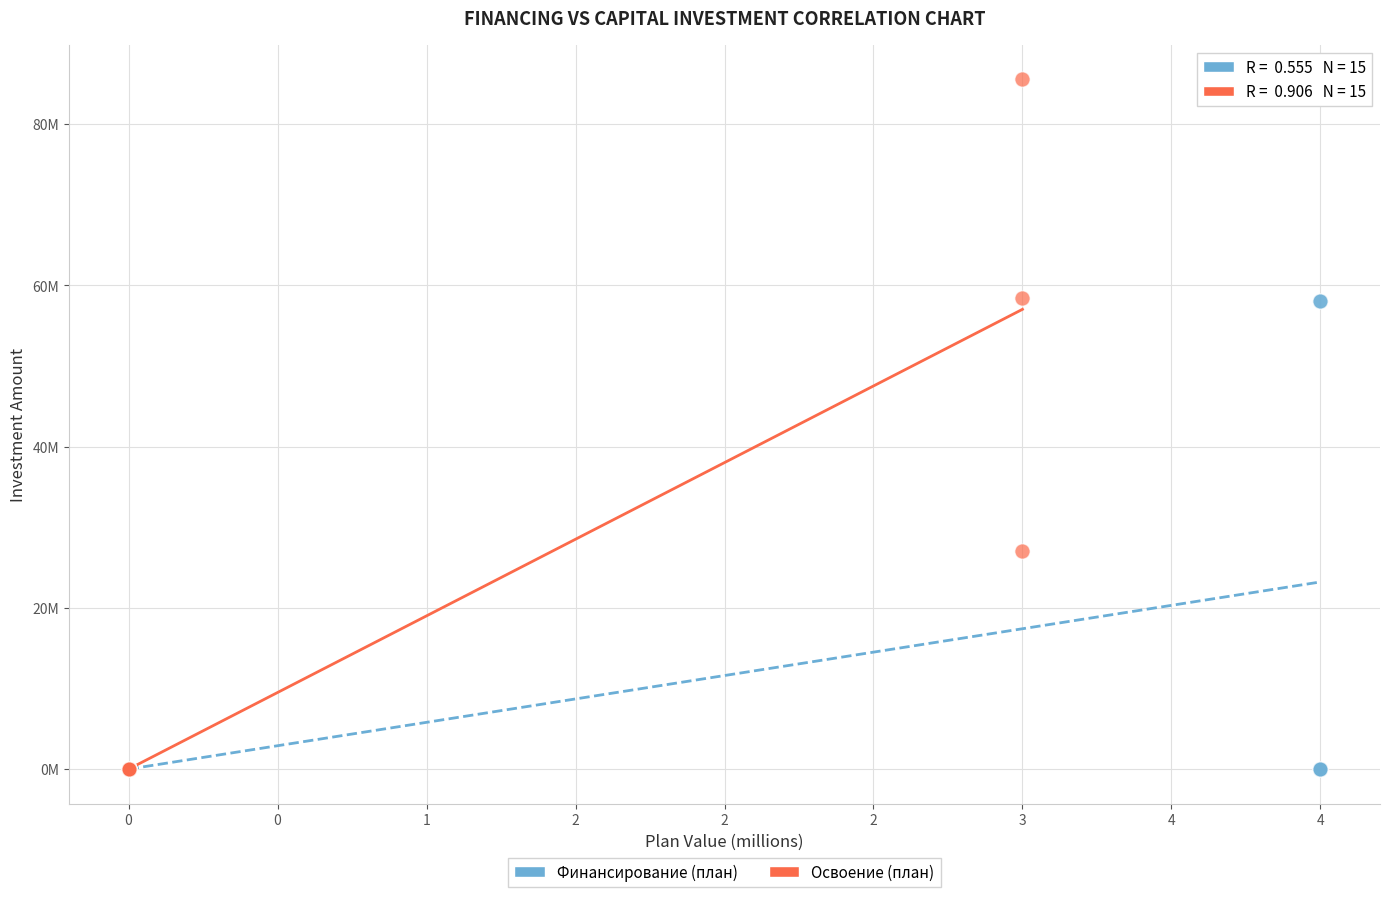

What are all the series names shown in the legend?

Финансирование (план), Освоение (план)